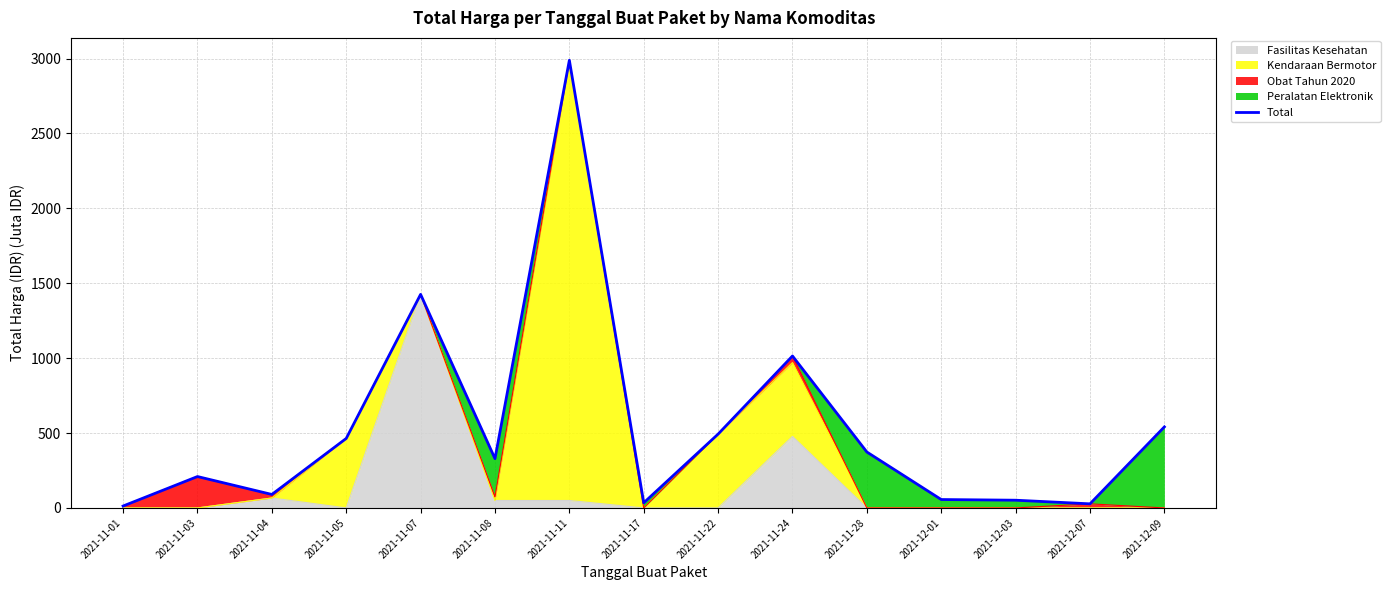

What is the label of the 6th point from the right?

2021-11-24